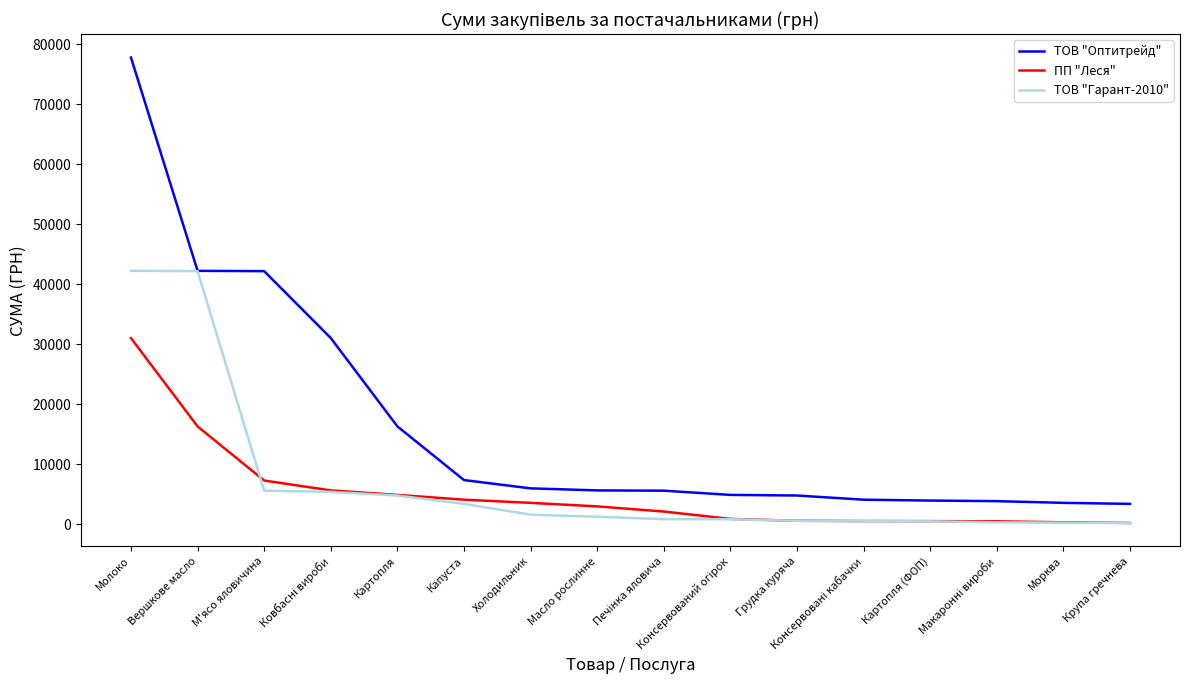

True or false: ПП "Леся" and ТОВ "Гарант-2010" cross at least once.

True